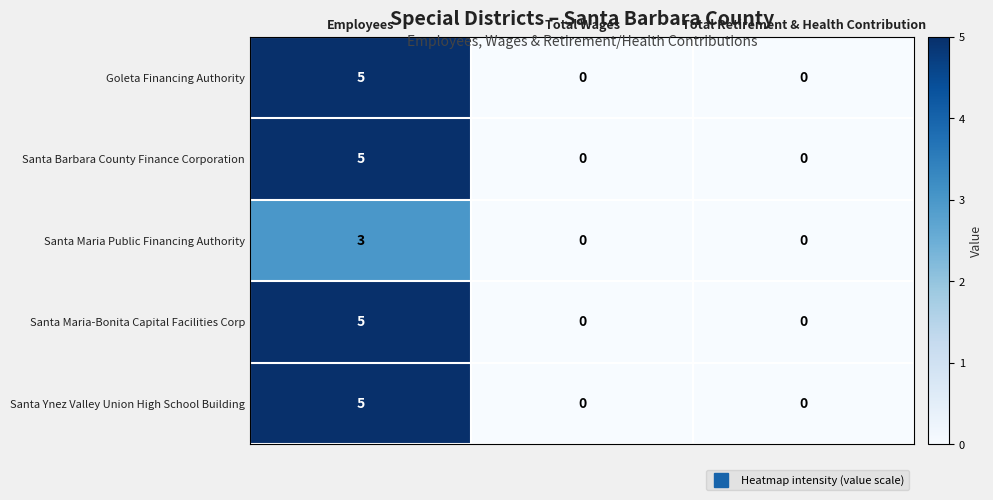

What is the sum of the Santa Ynez Valley Union High School Building values at Employees and Total Wages?

5